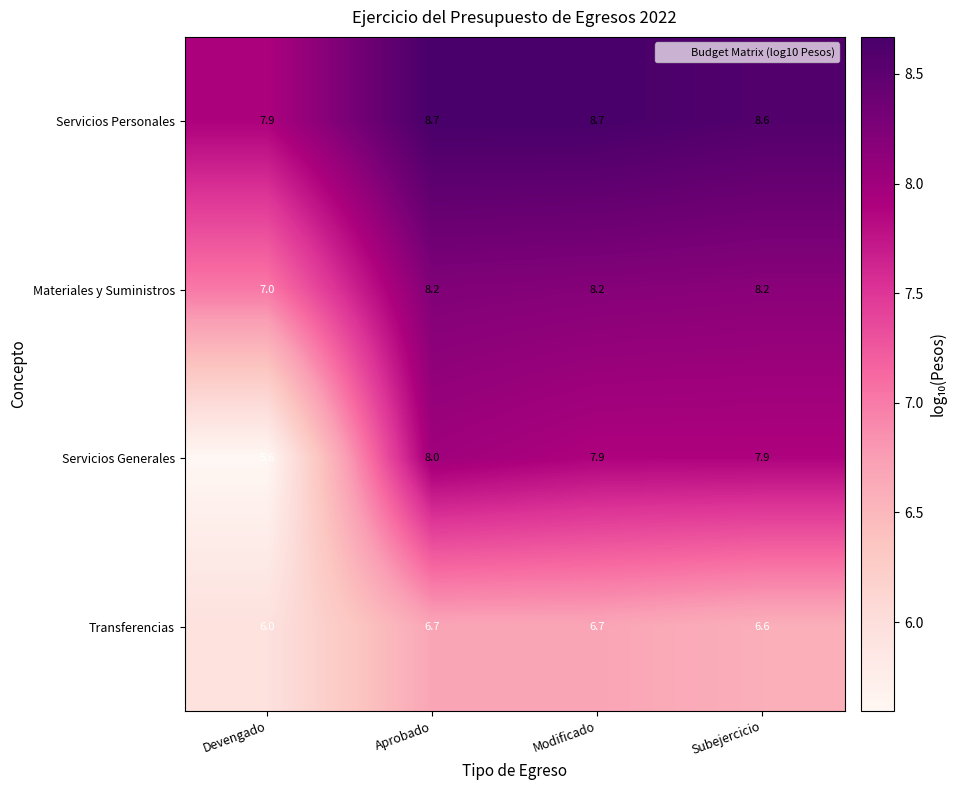

Reading left to right, what are all the values shown in this chart?

Servicios Personales: 7.9	8.7	8.7	8.6
Materiales y Suministros: 7.0	8.2	8.2	8.2
Servicios Generales: 5.6	8.0	7.9	7.9
Transferencias: 6.0	6.7	6.7	6.6